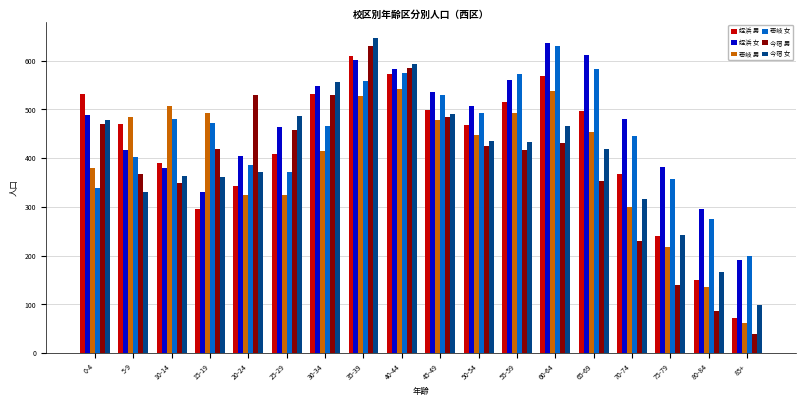

What is the total value across all series at 0-4?

2687